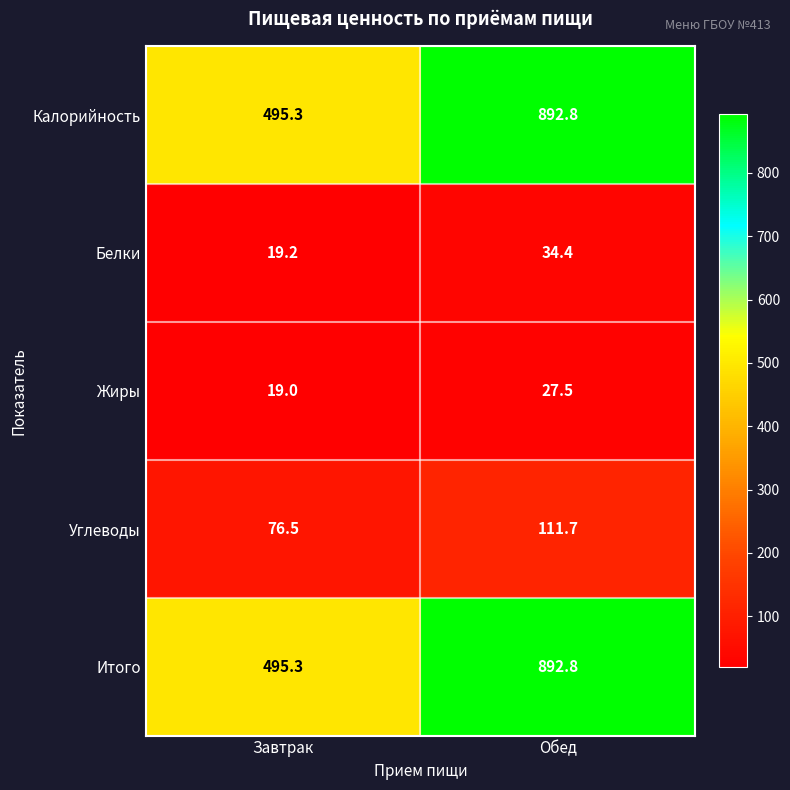

Where does the Итого series first go above 892?

Обед